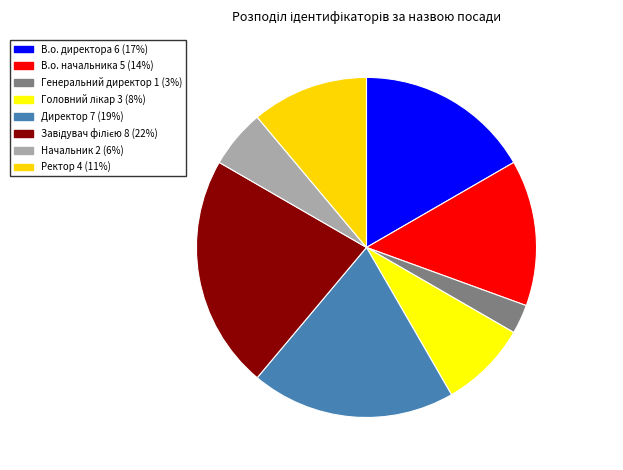

Which category has the smallest portion of the pie?

Генеральний директор